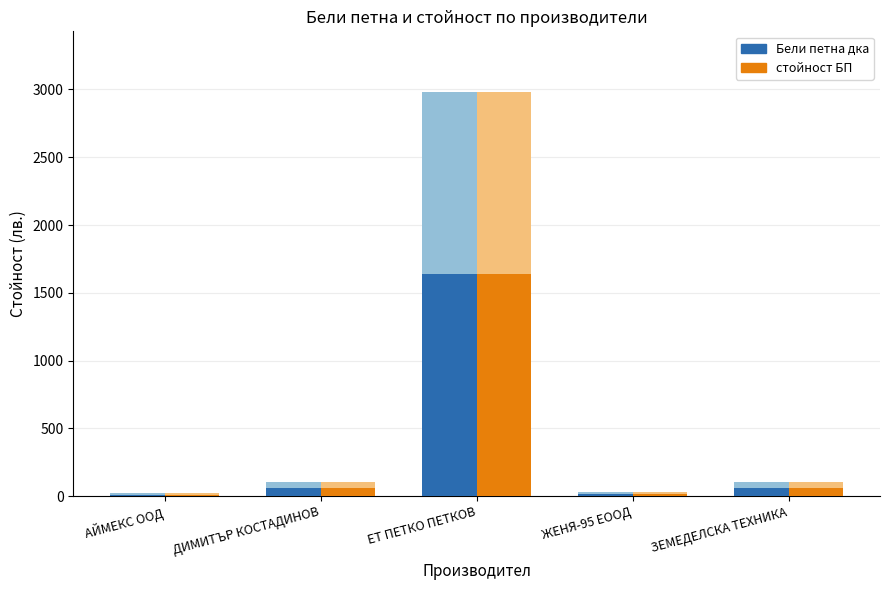

What is the highest value of the Бели петна дка series?

1639.6